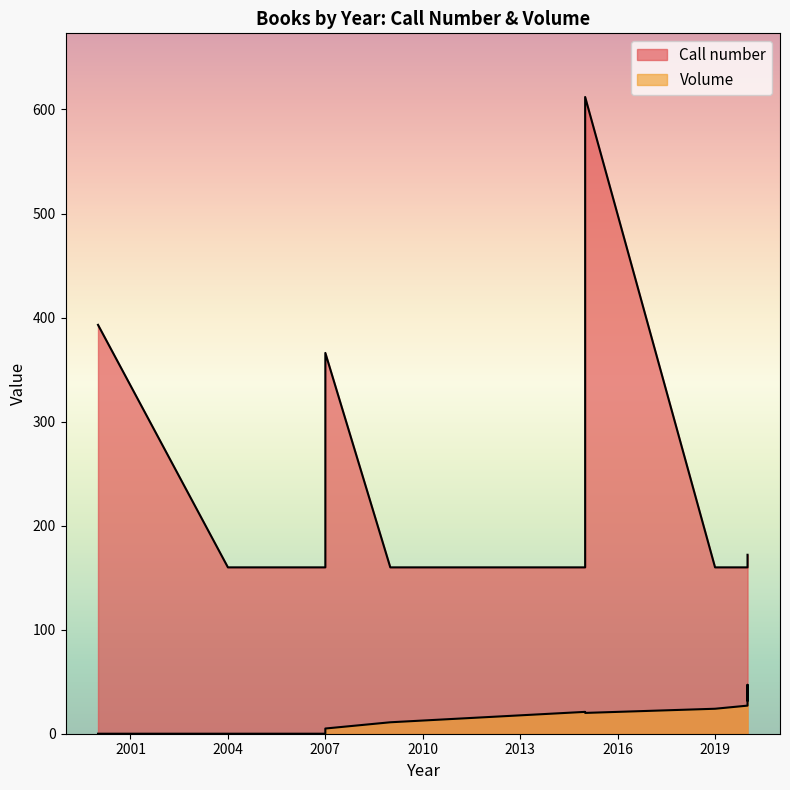

What is the sum of all Volume values?

187.0